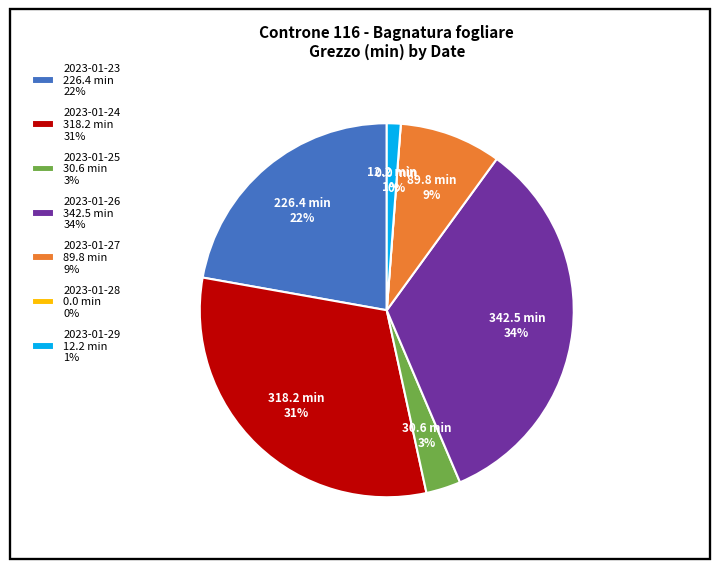

True or false: 2023-01-29 accounts for 1% of the total.

True